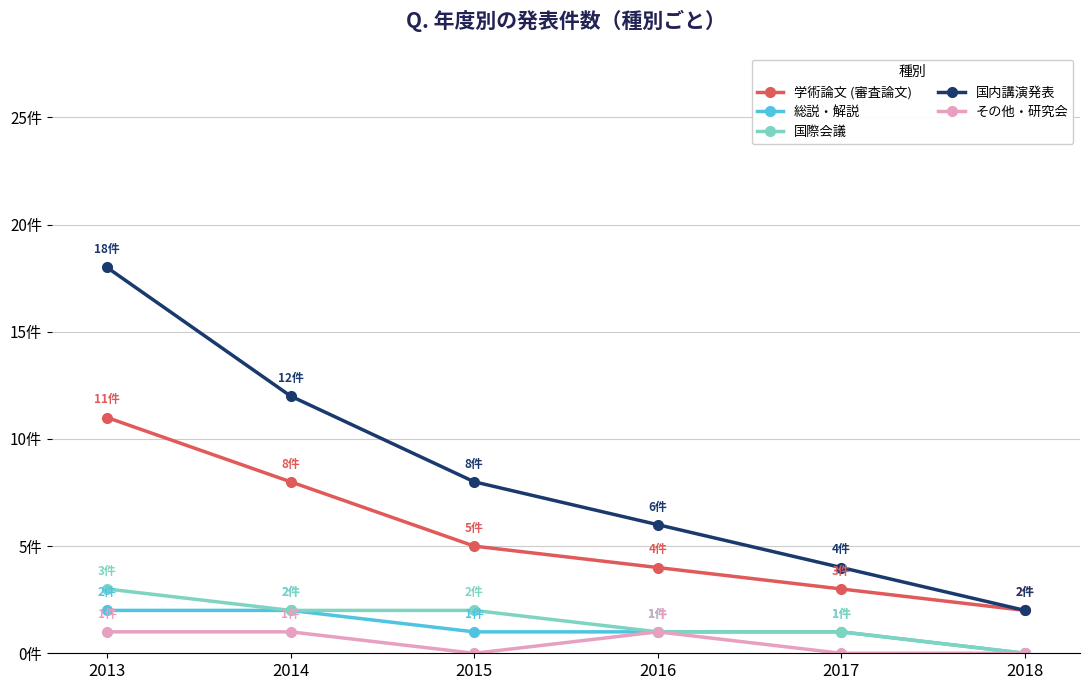

Reading right to left, what are all the values shown in this chart?

学術論文 (審査論文): 2	3	4	5	8	11
総説・解説: 0	1	1	1	2	2
国際会議: 0	1	1	2	2	3
国内講演発表: 2	4	6	8	12	18
その他・研究会: 0	0	1	0	1	1